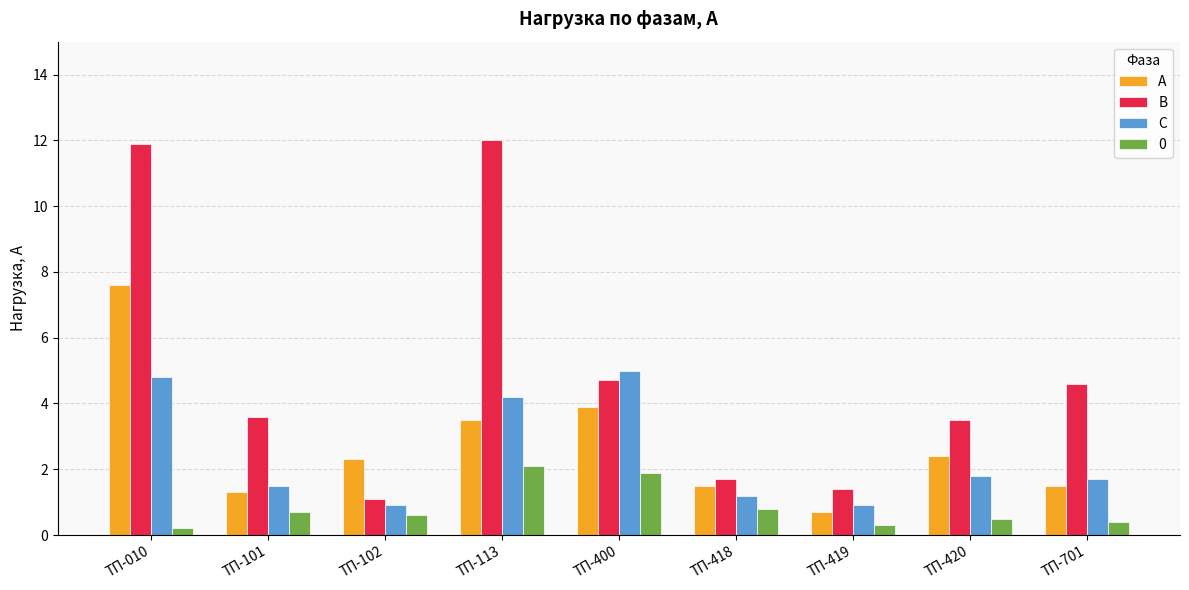

What are all the series names shown in the legend?

А, В, С, 0